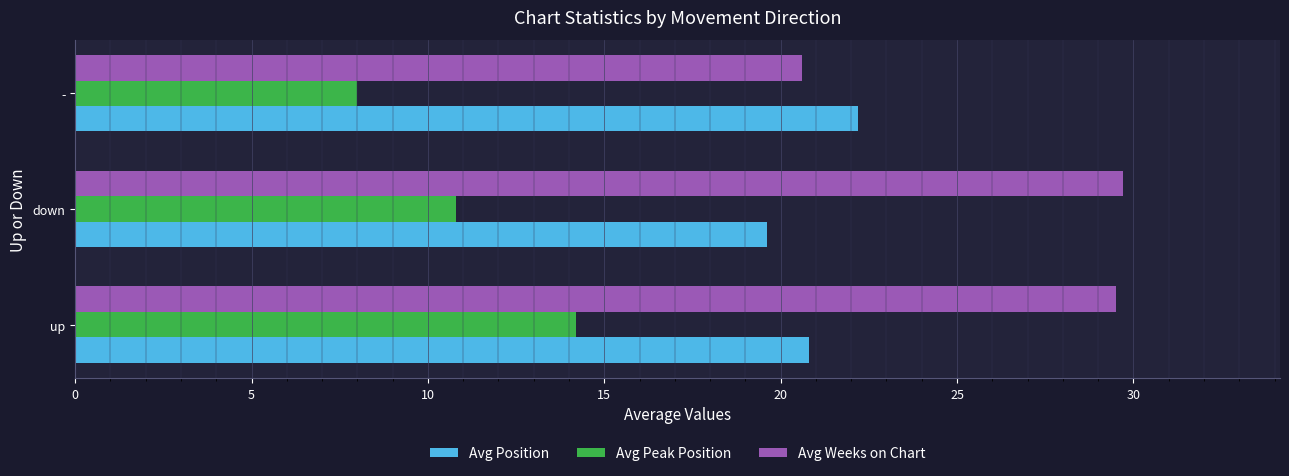

Where is Avg Peak Position nearest to the value 11?

down